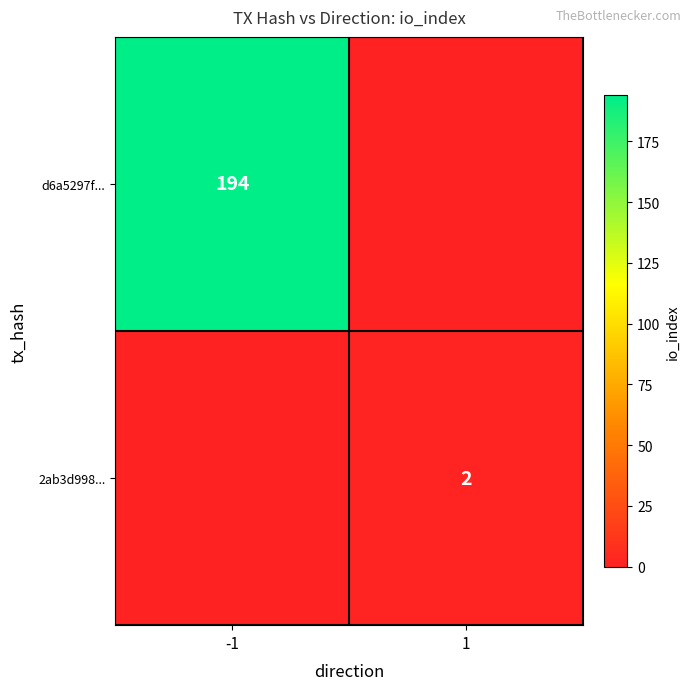

The 2ab3d998... series shows 2 at 1. True or false?

True